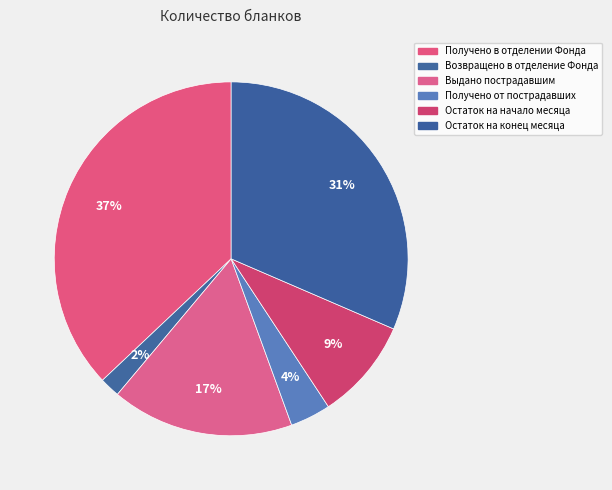

Count the number of slices in the pie.

6